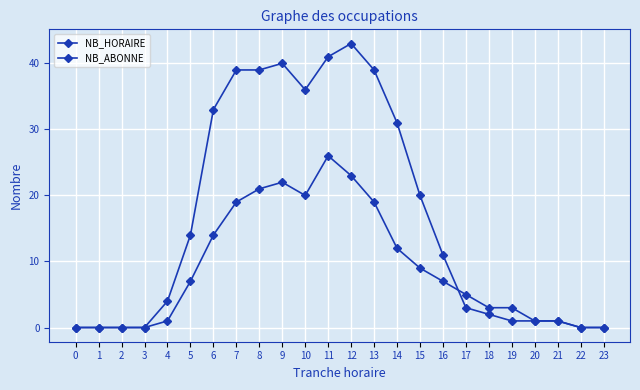

The NB_ABONNE series shows 39 at 7. True or false?

True